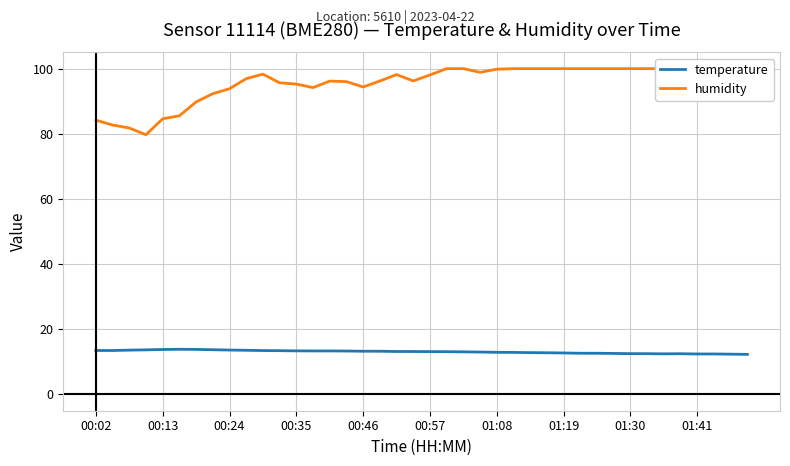

What is the minimum value for temperature?

12.3